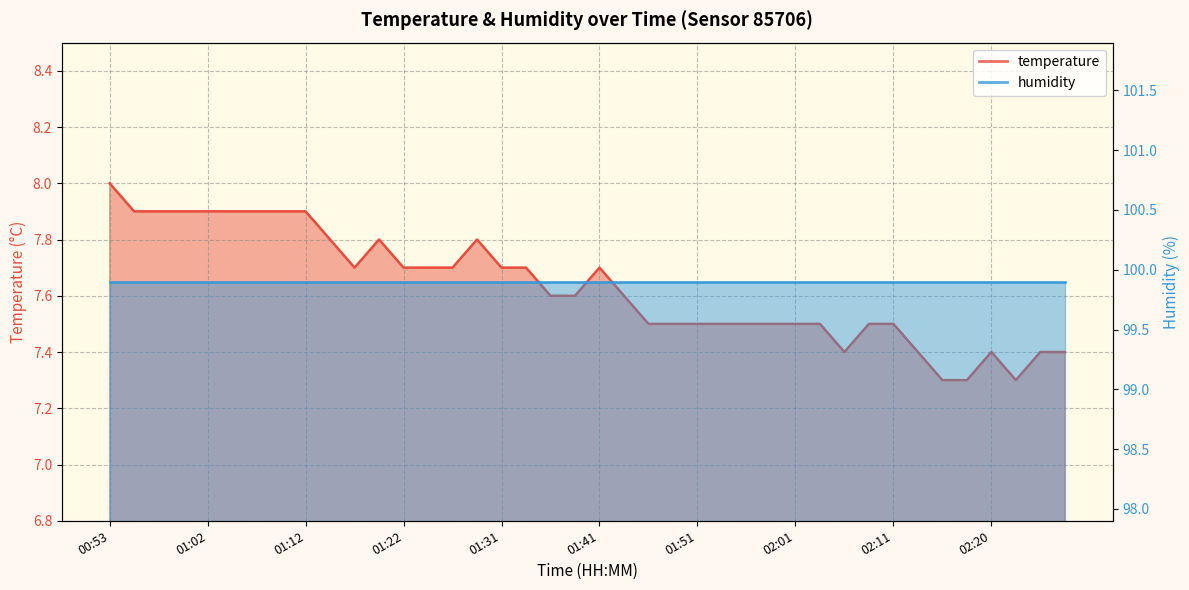

Where is the first local maximum?

01:19